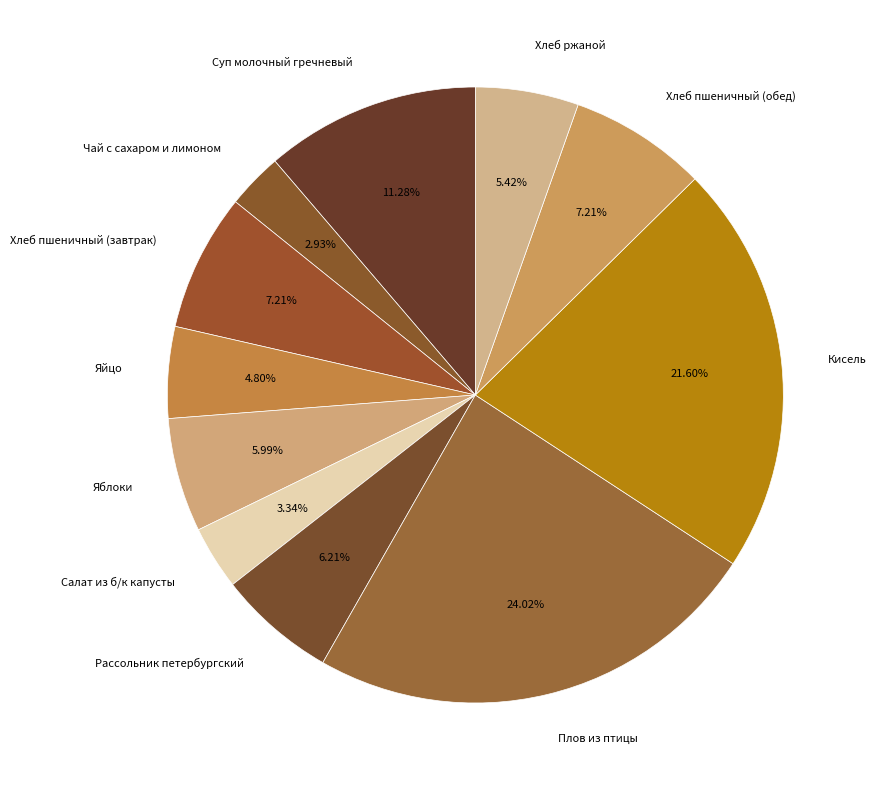

Is there a majority slice in this chart?

No